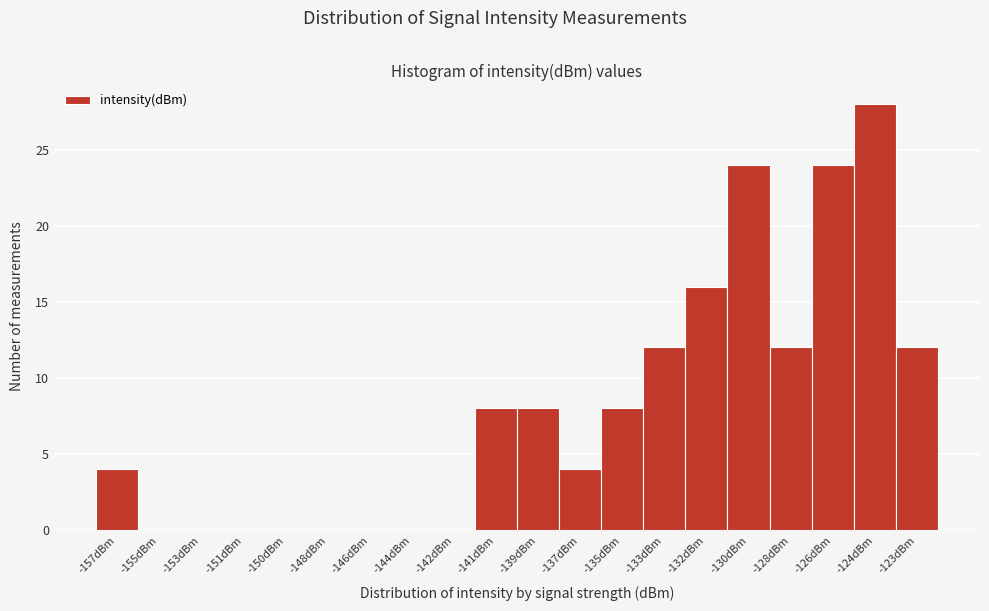

Reading left to right, list all the values displayed in this chart.

-157dBm=4	-155dBm=0	-153dBm=0	-151dBm=0	-150dBm=0	-148dBm=0	-146dBm=0	-144dBm=0	-142dBm=0	-141dBm=8	-139dBm=8	-137dBm=4	-135dBm=8	-133dBm=12	-132dBm=16	-130dBm=24	-128dBm=12	-126dBm=24	-124dBm=28	-123dBm=12